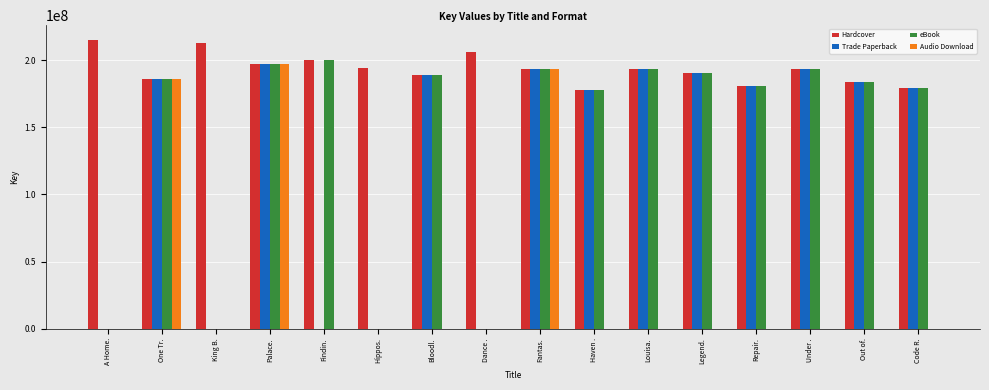

Does the chart contain stacked bars?

No